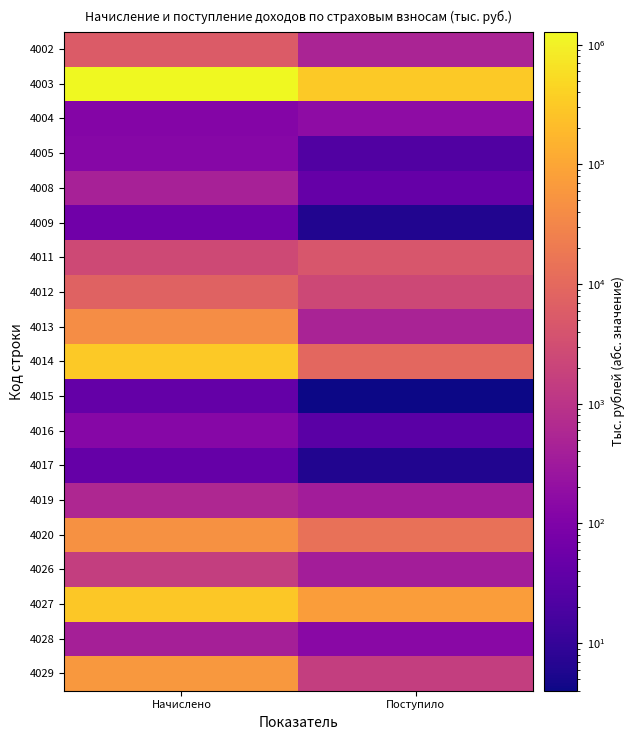

Reading left to right, extract all data points from this chart.

4002: Начислено=5714	Поступило=503
4003: Начислено=1281444	Поступило=316777
4004: Начислено=118	Поступило=172
4005: Начислено=129	Поступило=23
4008: Начислено=421	Поступило=44
4009: Начислено=62	Поступило=6
4011: Начислено=2577	Поступило=4428
4012: Начислено=7701	Поступило=2433
4013: Начислено=40760	Поступило=478
4014: Начислено=304882	Поступило=9061
4015: Начислено=42	Поступило=4
4016: Начислено=131	Поступило=32
4017: Начислено=44	Поступило=6
4019: Начислено=592	Поступило=354
4020: Начислено=46910	Поступило=13937
4026: Начислено=1557	Поступило=367
4027: Начислено=296150	Поступило=74058
4028: Начислено=403	Поступило=147
4029: Начислено=59810	Поступило=1530